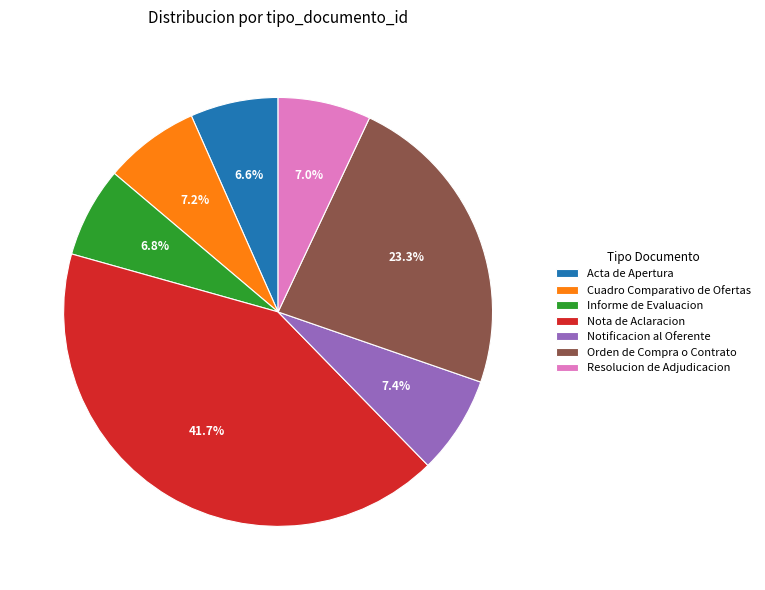

What percentage is the Notificacion al Oferente slice, to the nearest percent?

7%